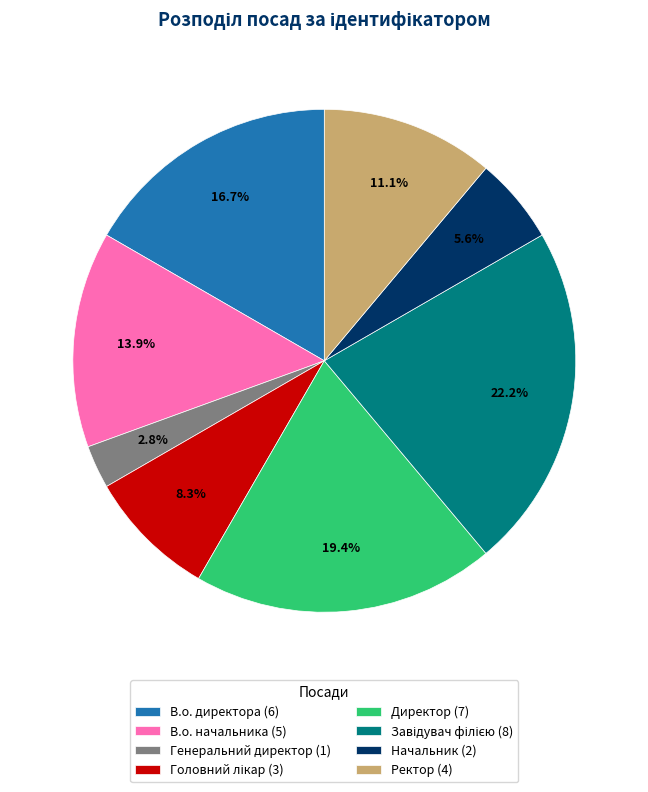

Does Директор (7) represent more than half of the total?

No